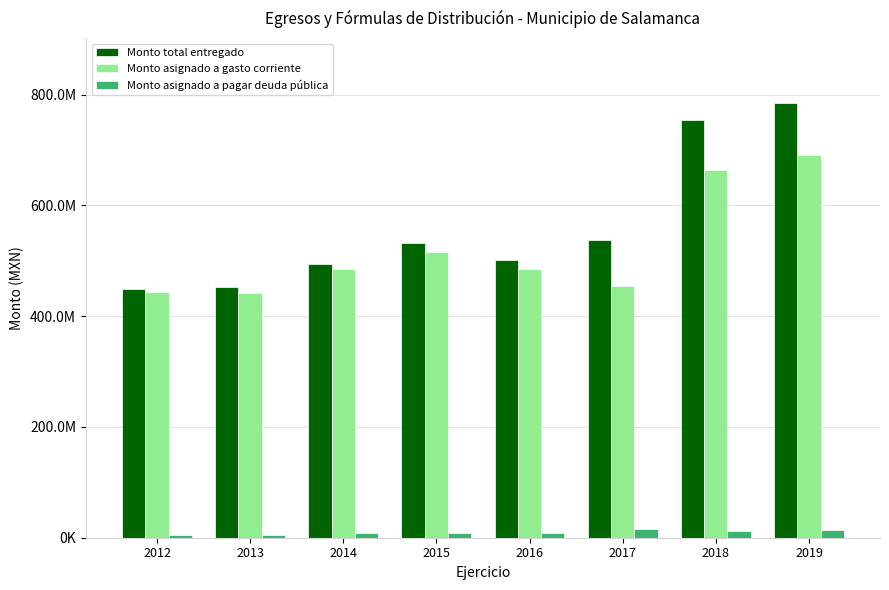

Are the bars horizontal?

No